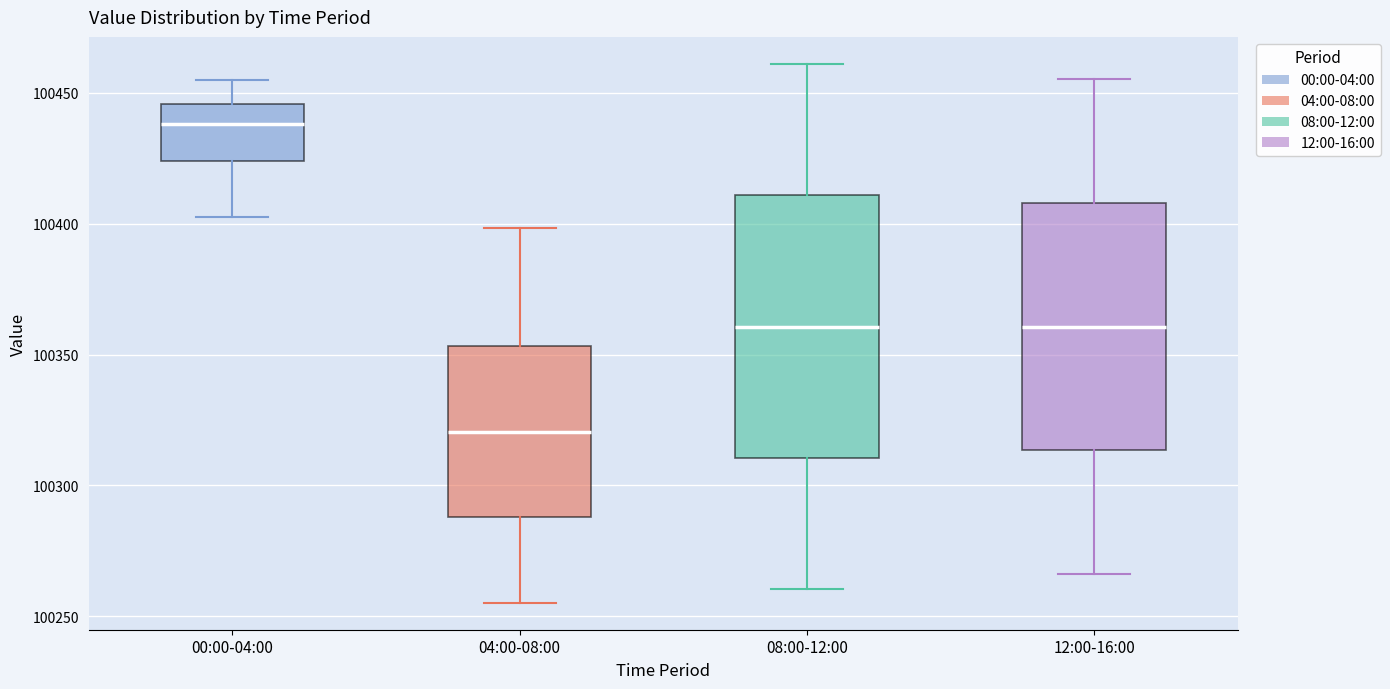

Which box's median line is the lowest?

04:00-08:00